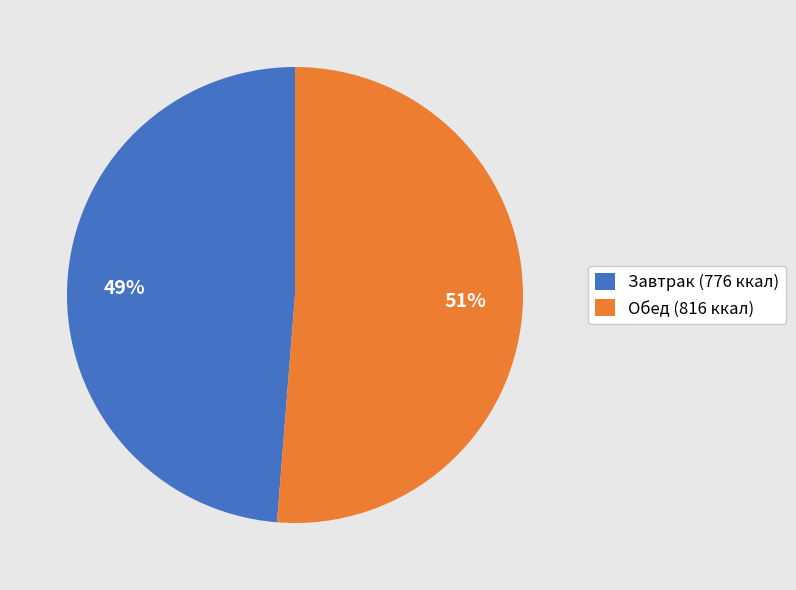

Between Завтрак (776 ккал) and Обед (816 ккал), which is larger?

Обед (816 ккал)